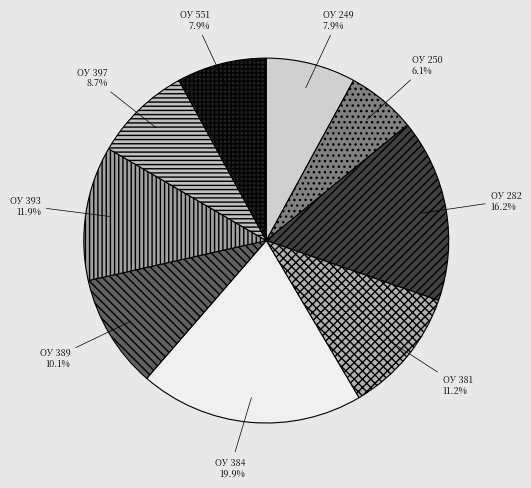

What portion of the pie excludes ОУ 282?

83.8%